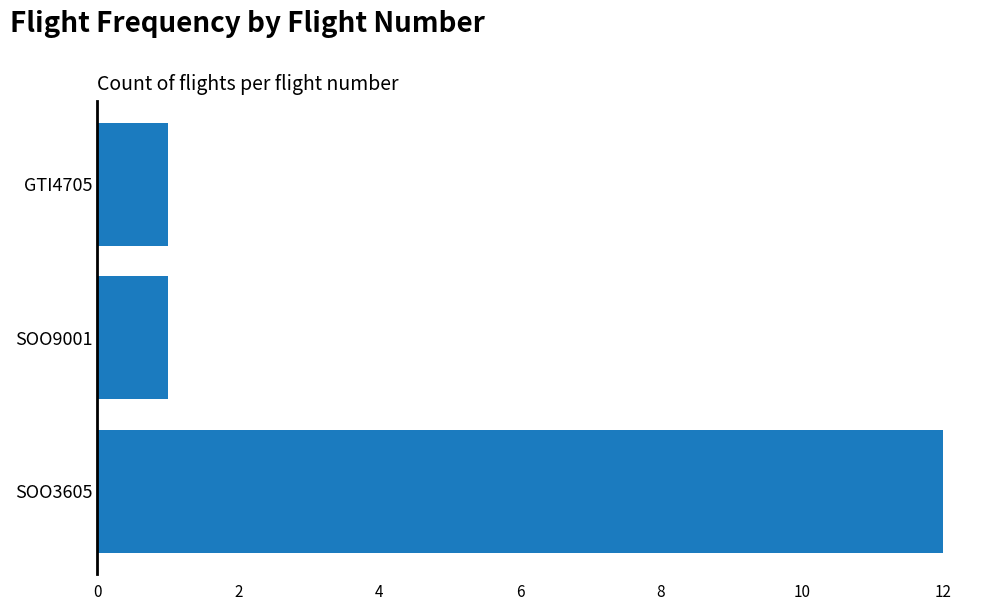

What is the ratio of the value at SOO3605 to the value at SOO9001?

12.0